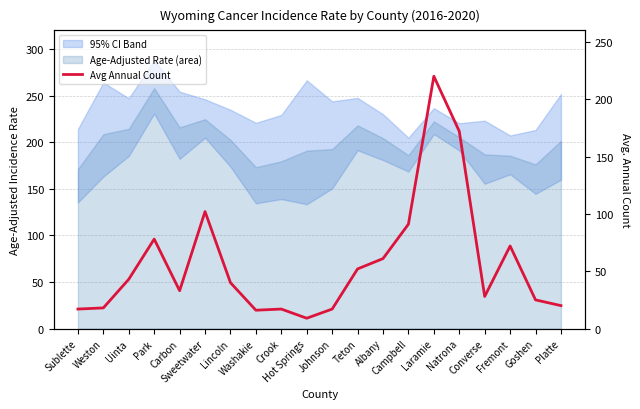

The value at Hot Springs is 13. True or false?

False